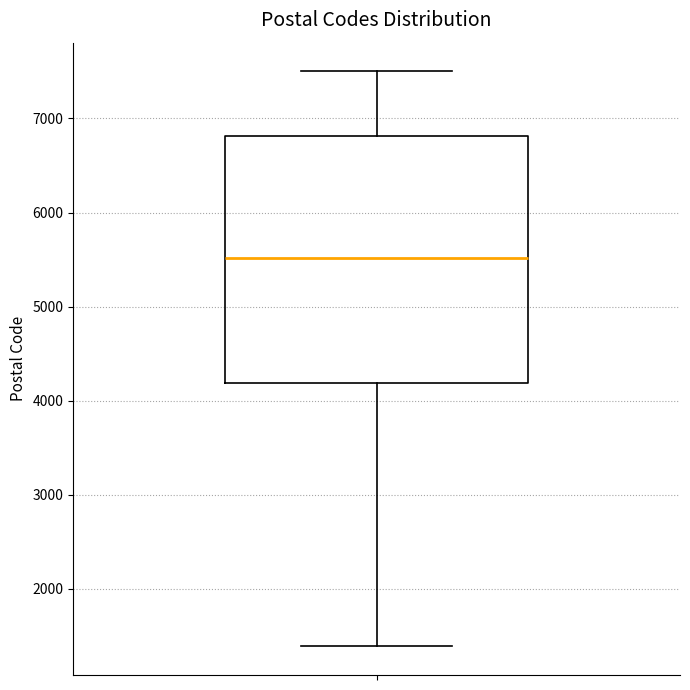

Transcribe this box plot: give where the median line is, the range the box spans, and where the two whiskers end, as read against the y-axis. The values are not printed on the chart, so give them approximately, as read against the axis.

median 5500, box 4200 to 6800, whiskers 1400 to 7500